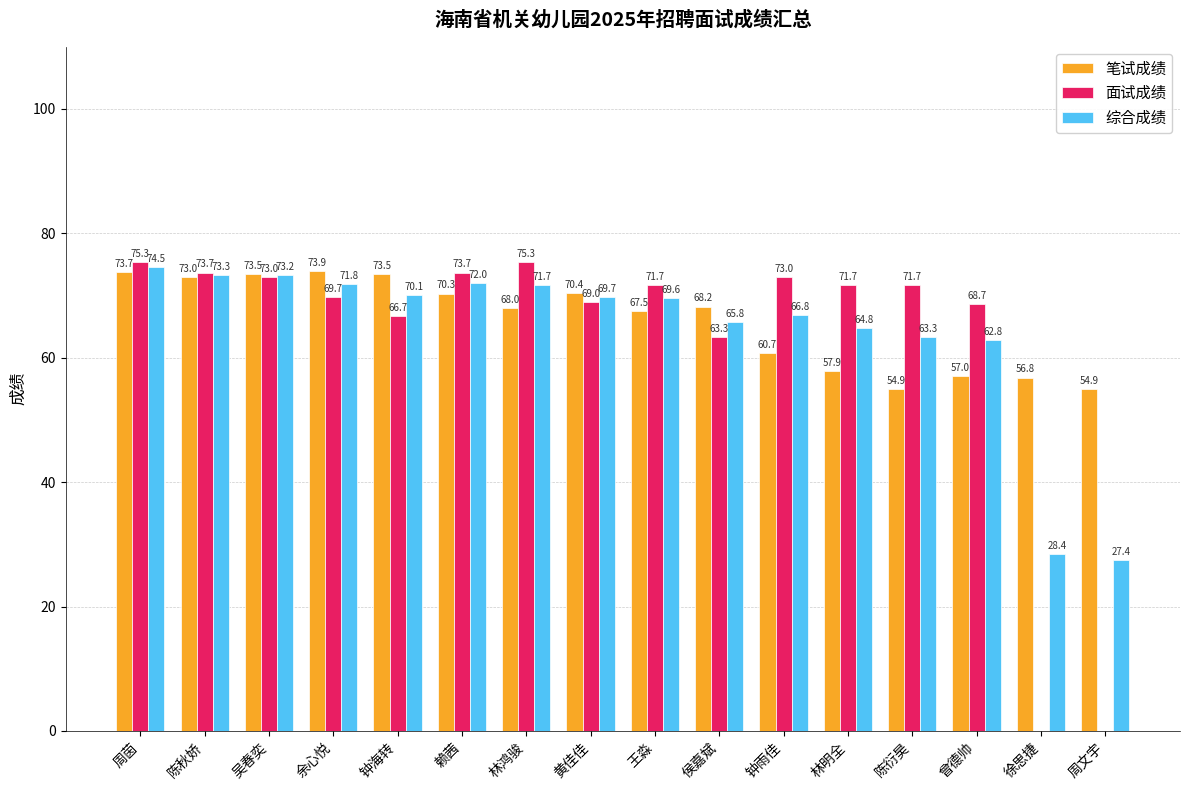

The value of 面试成绩 at 陈衍昊 is 26.2. True or false?

False